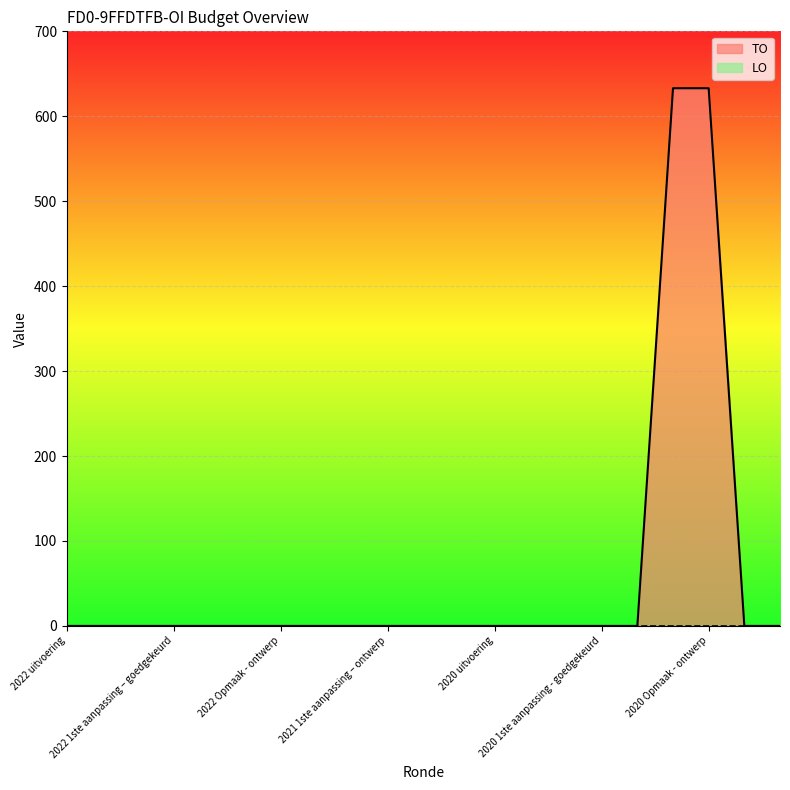

Does the chart display data point markers on the line(s)?

No